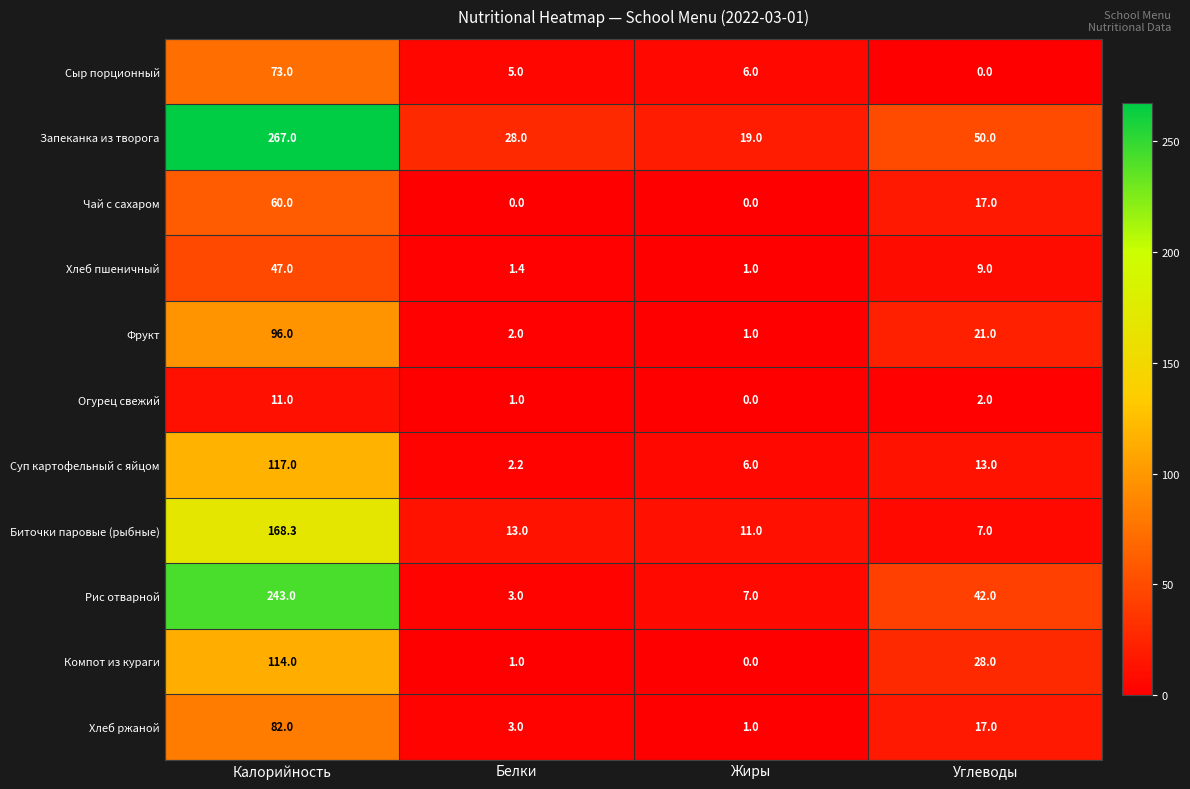

At how many categories does at least one series exceed 254?

1